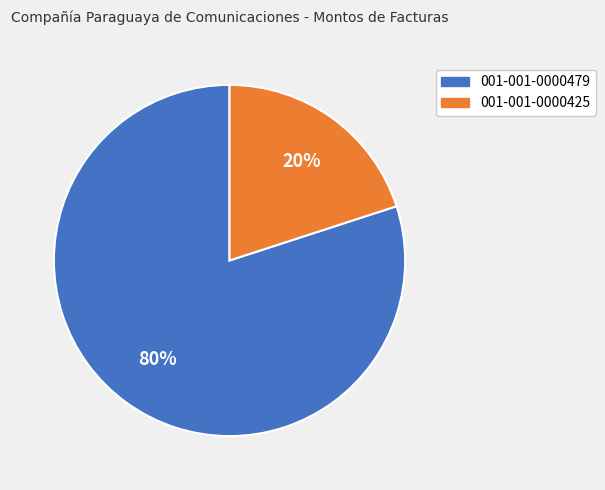

Combined, do 001-001-0000425 and 001-001-0000479 account for over 50%?

Yes